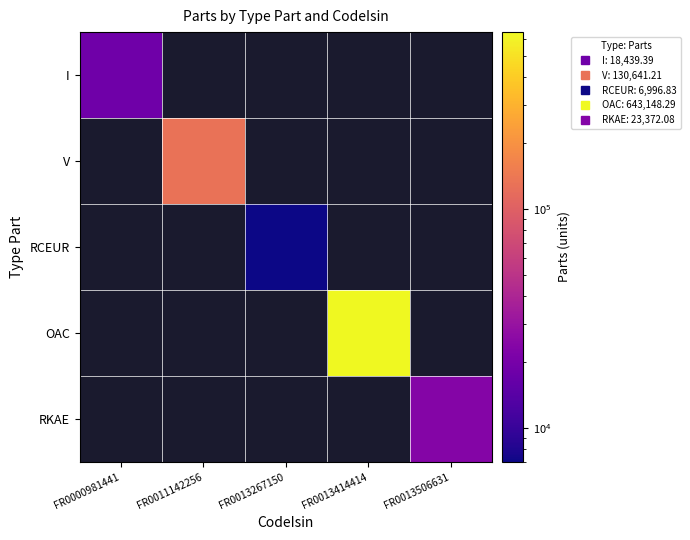

Count the number of categories in the chart.

5